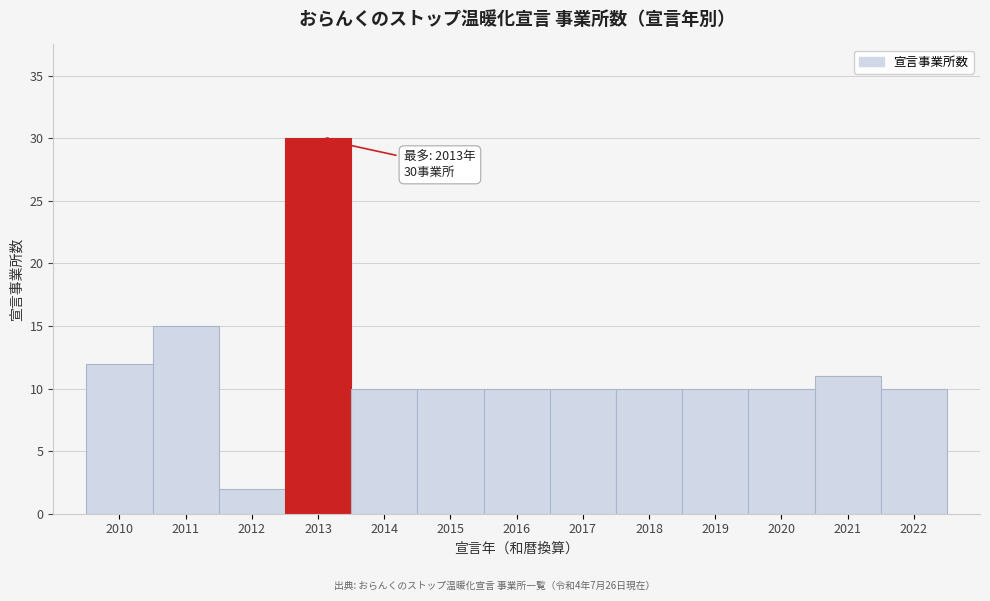

Reading left to right, extract all data points from this chart.

12	15	2	30	10	10	10	10	10	10	10	11	10